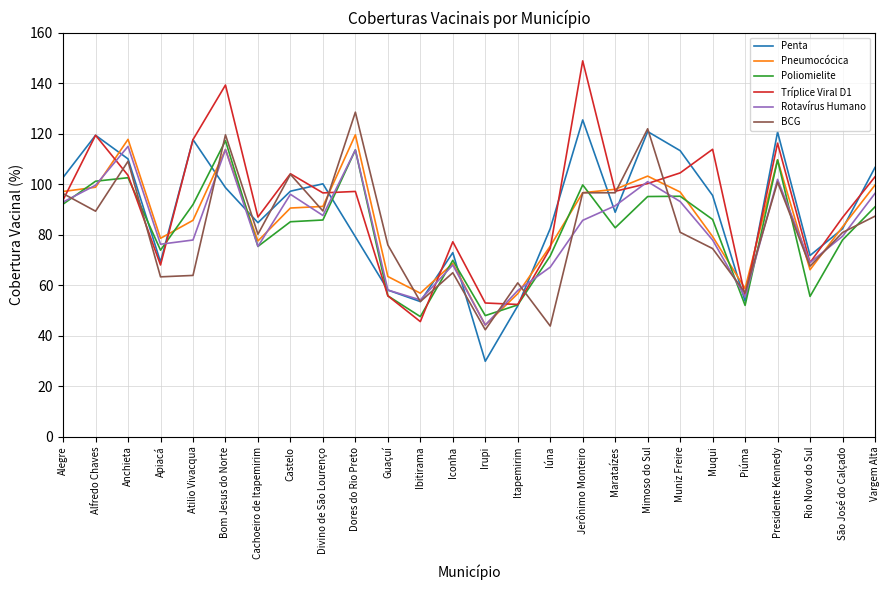

What is the approximate value of Rotavírus Humano at Muqui?

77.9